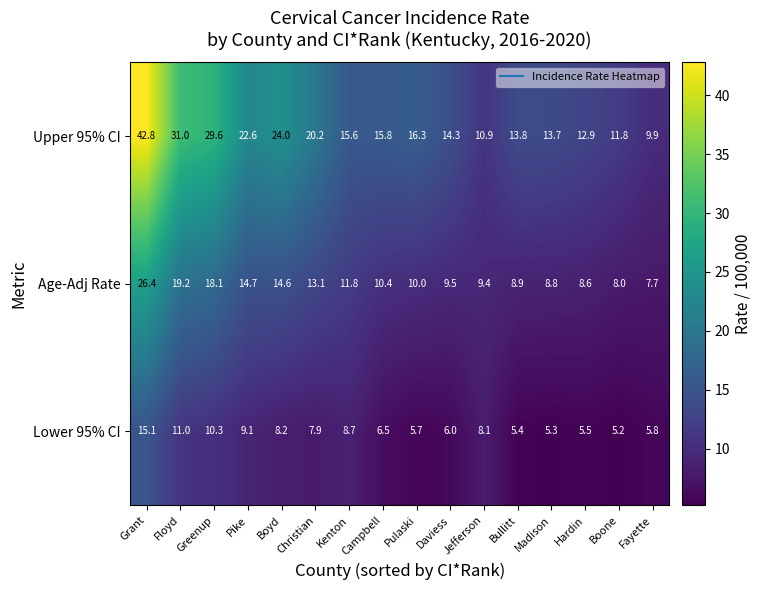

Rank the series by their maximum value, from highest to lowest.

Upper 95% CI, Age-Adj Rate, Lower 95% CI